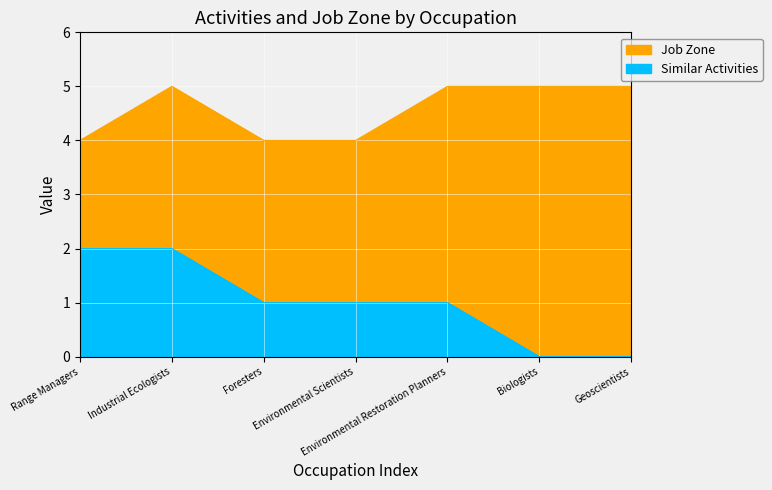

What is the difference between the maximum and second lowest values in the Similar Activities series?

2